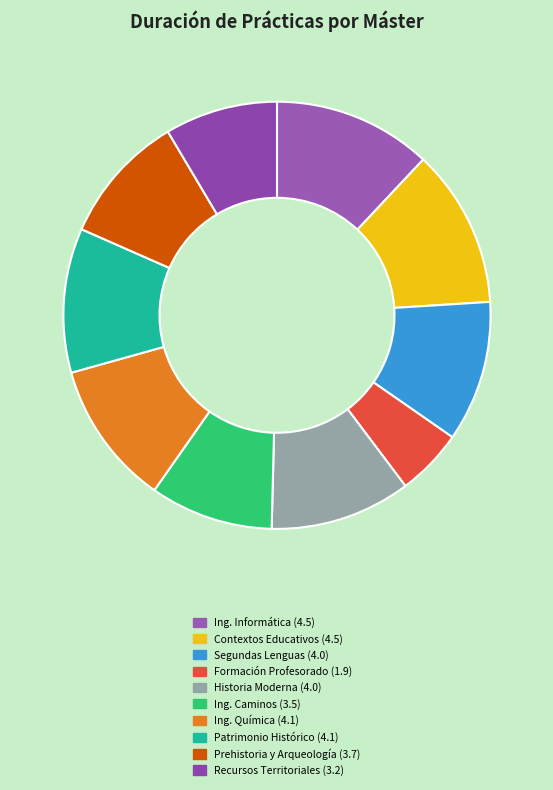

Count the number of slices in the pie.

10